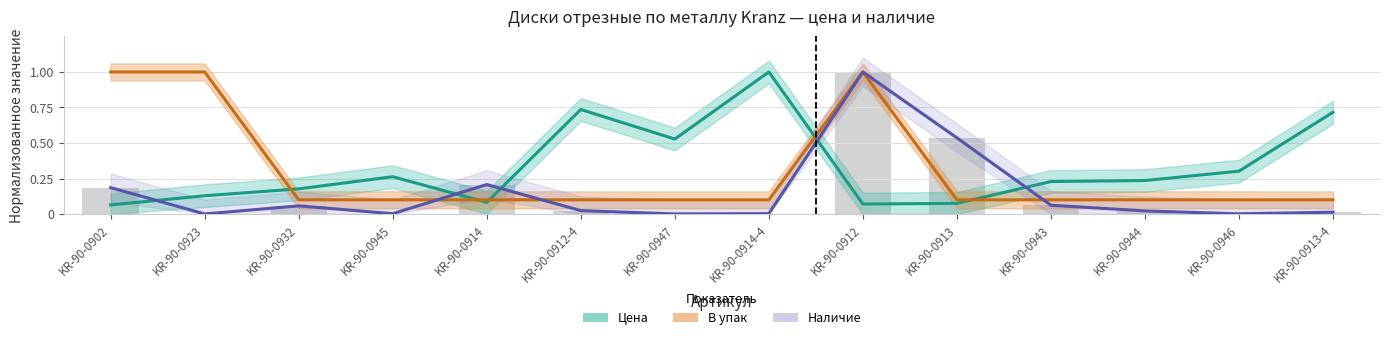

Does the chart contain stacked bars?

No